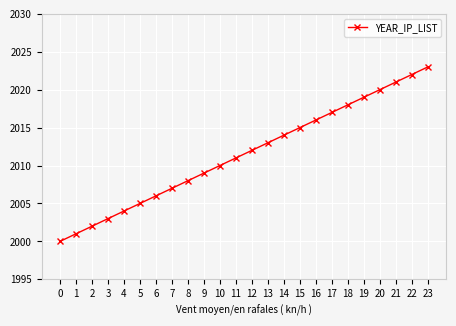

What is the smallest value displayed?

2000